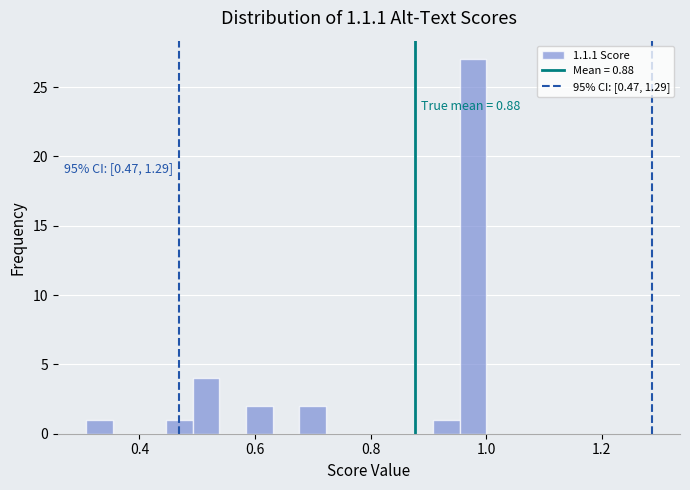

Around what value on the x-axis is the tallest bar? Give the approximate position of its centre, as read against the axis.

0.98